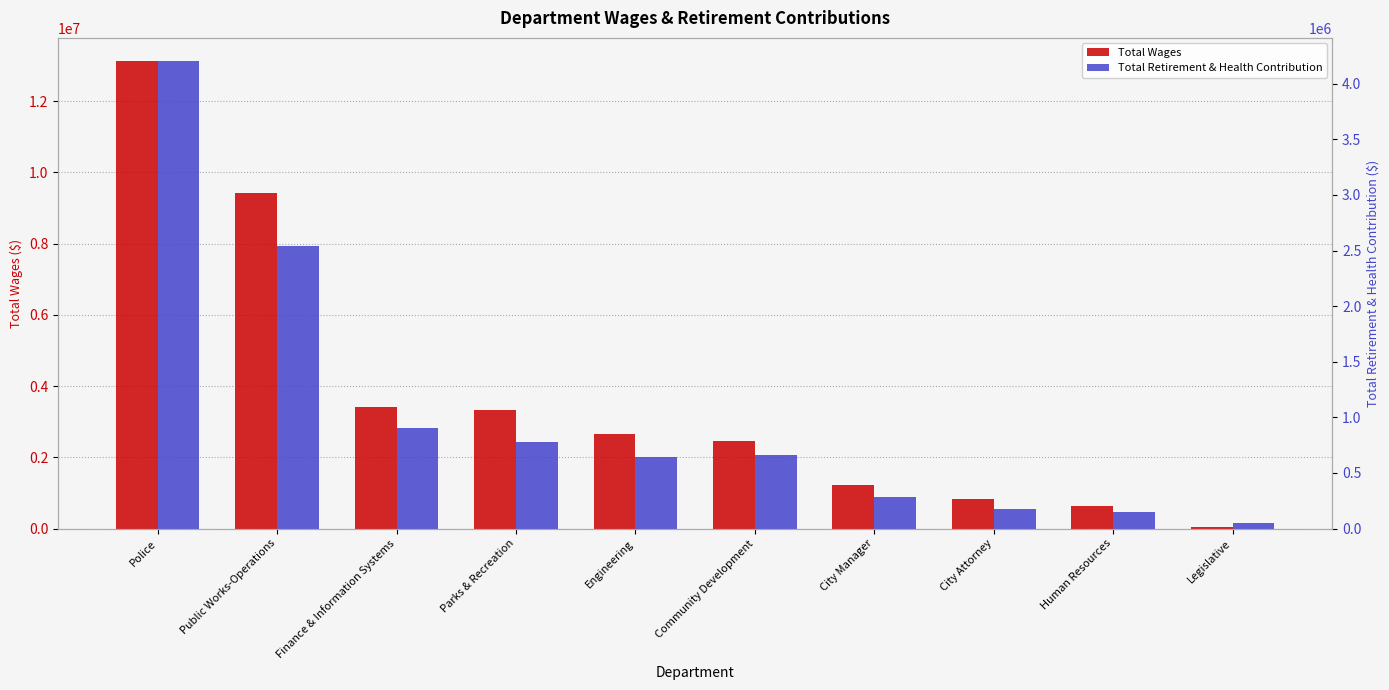

At City Attorney, list the series in order from smallest to largest.

Total Retirement & Health Contribution, Total Wages